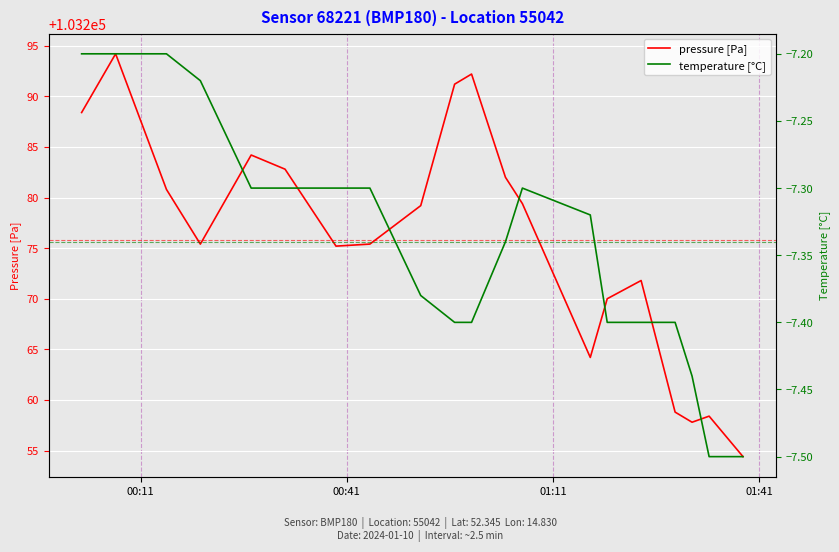

What is the highest value of the pressure [Pa] series?

103294.2